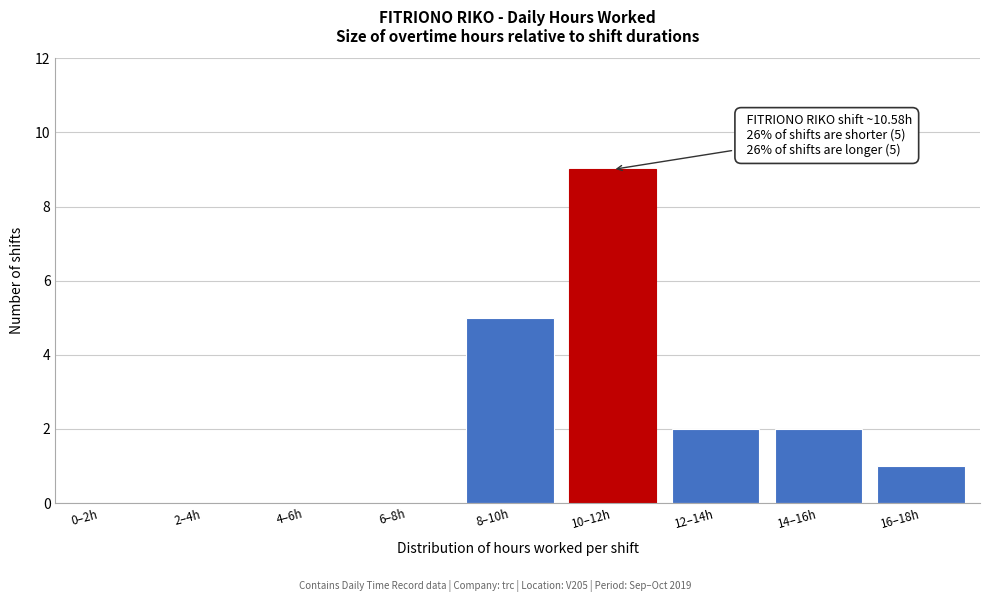

Reading left to right, list all the values displayed in this chart.

0–2h=0	2–4h=0	4–6h=0	6–8h=0	8–10h=5	10–12h=9	12–14h=2	14–16h=2	16–18h=1